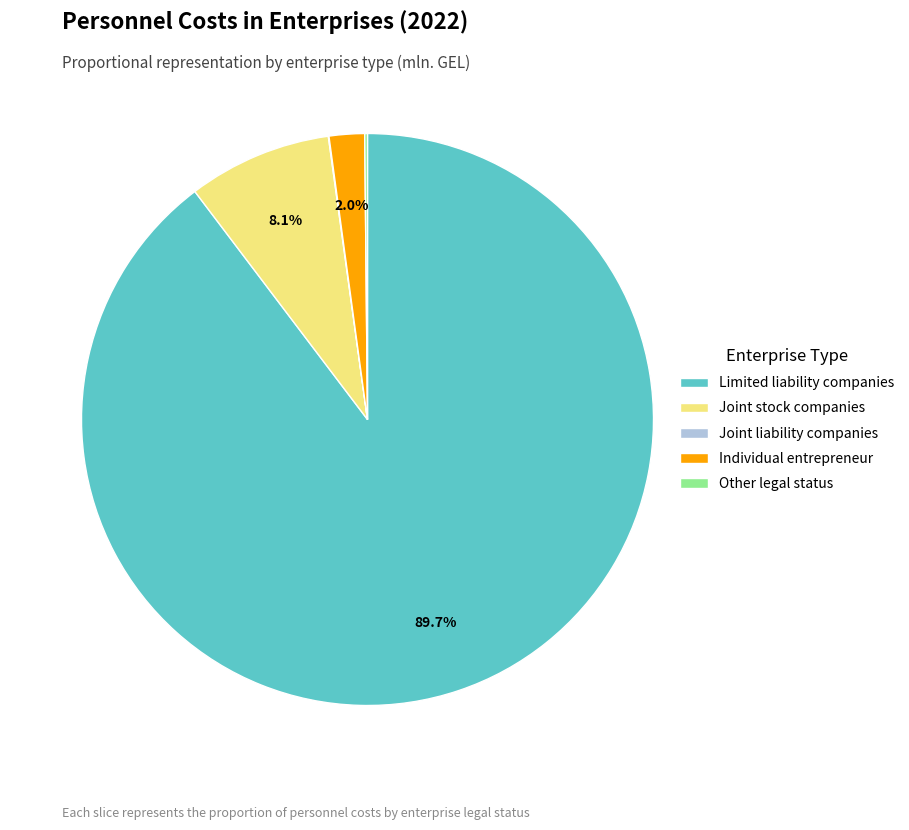

Is there a majority slice in this chart?

Yes